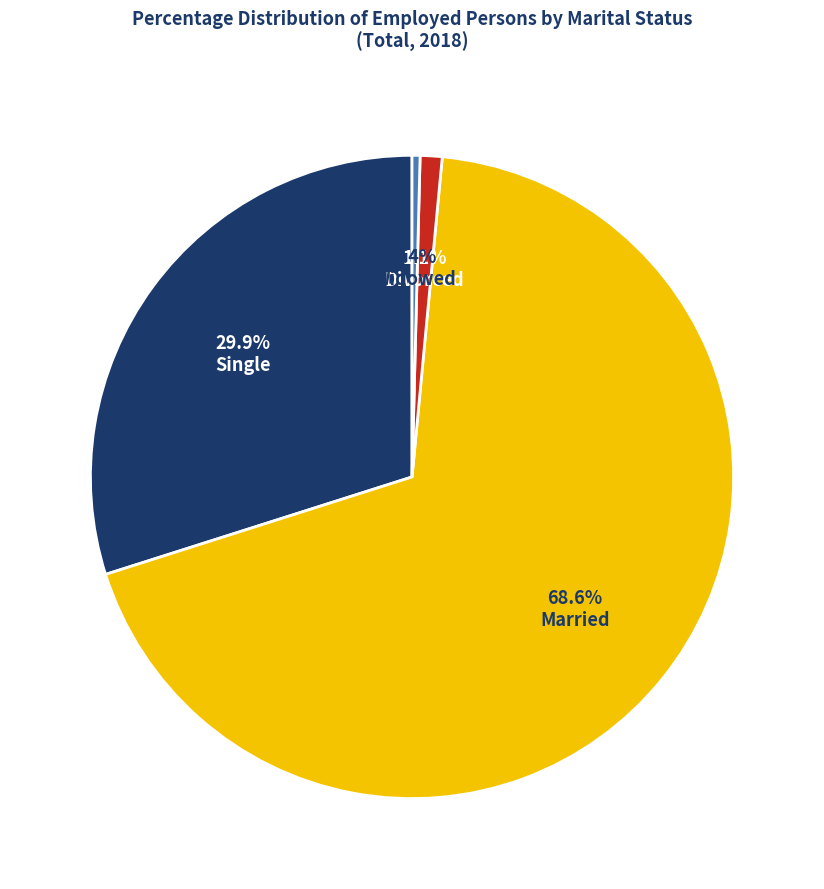

To the nearest percent, what is the difference between the largest and smallest slice percentages?

68%